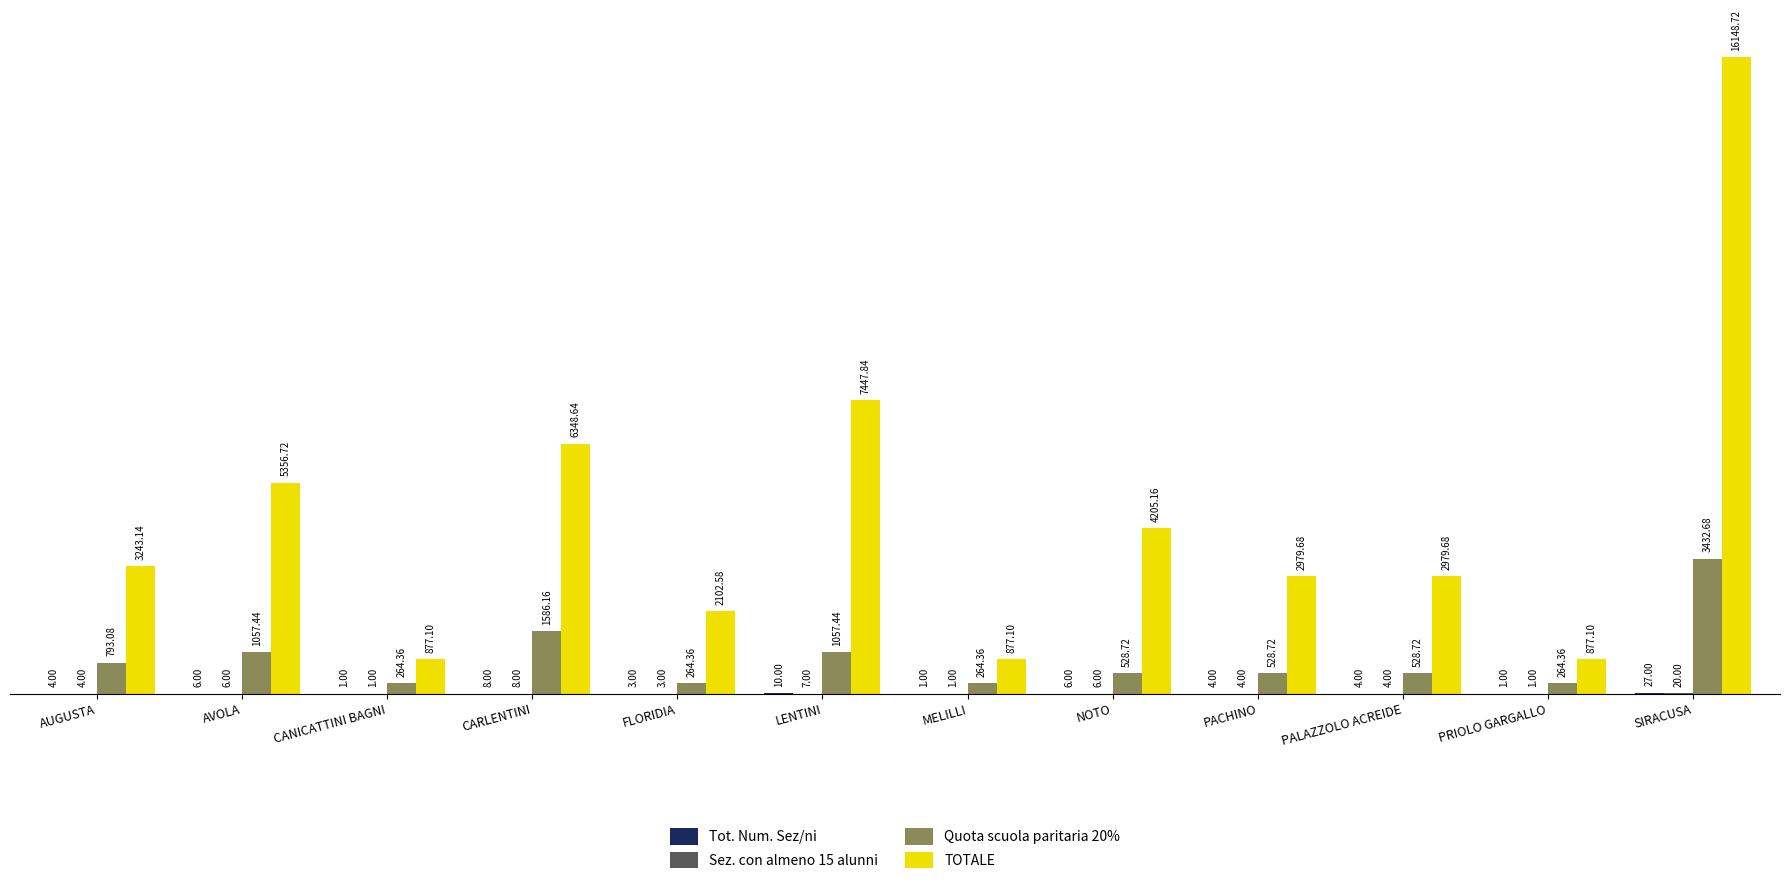

What is the sum of the TOTALE values at LENTINI and FLORIDIA?

9550.4